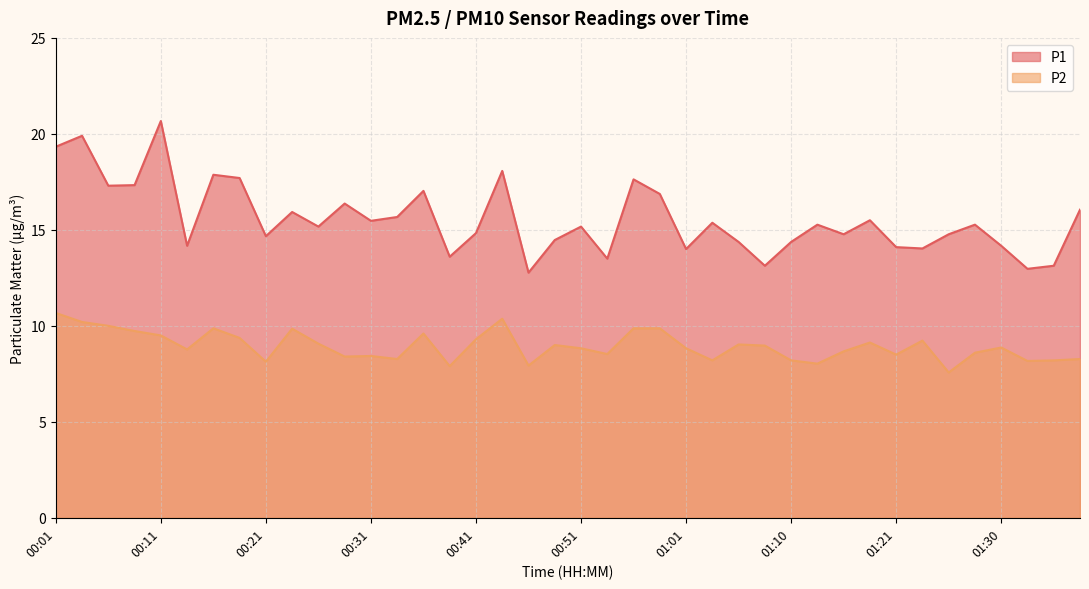

Reading left to right, extract all data points from this chart.

P1: 00:01=19.3	00:03=19.9	00:06=17.3	00:08=17.3	00:11=20.7	00:13=14.2	00:16=17.9	00:18=17.7	00:21=14.7	00:23=15.9	00:26=15.2	00:28=16.4	00:31=15.5	00:33=15.7	00:36=17.0	00:38=13.6	00:41=14.8	00:43=18.1	00:46=12.8	00:48=14.5	00:51=15.2	00:53=13.5	00:56=17.6	00:58=16.9	01:01=14.0	01:03=15.4	01:06=14.4	01:08=13.1	01:10=14.4	01:13=15.3	01:16=14.8	01:18=15.5	01:21=14.1	01:23=14.0	01:25=14.8	01:28=15.3	01:30=14.2	01:33=13.0	01:36=13.1	01:38=16.1
P2: 00:01=10.7	00:03=10.2	00:06=10.0	00:08=9.7	00:11=9.5	00:13=8.8	00:16=9.9	00:18=9.4	00:21=8.1	00:23=9.8	00:26=9.1	00:28=8.4	00:31=8.4	00:33=8.3	00:36=9.6	00:38=7.9	00:41=9.3	00:43=10.4	00:46=7.9	00:48=9.0	00:51=8.8	00:53=8.5	00:56=9.9	00:58=9.9	01:01=8.8	01:03=8.2	01:06=9.0	01:08=9.0	01:10=8.2	01:13=8.0	01:16=8.7	01:18=9.1	01:21=8.5	01:23=9.2	01:25=7.6	01:28=8.6	01:30=8.9	01:33=8.2	01:36=8.2	01:38=8.3